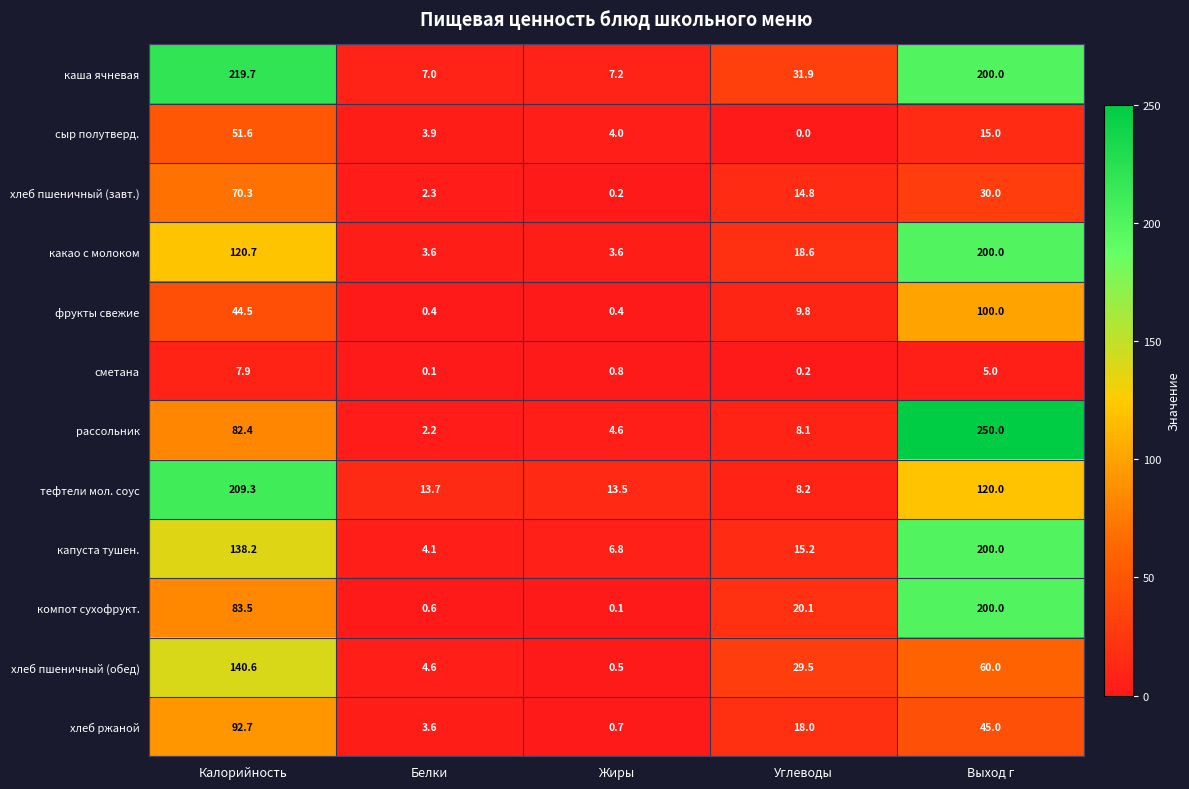

Which series has the largest range (max minus min)?

рассольник